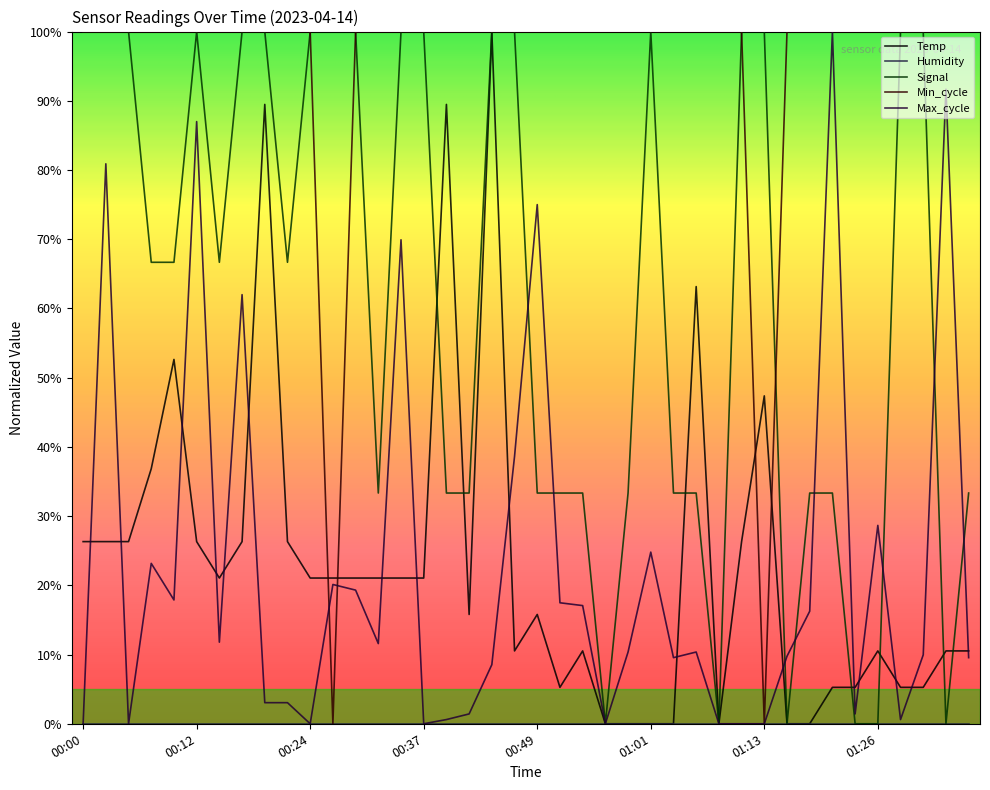

How many lines are shown in the chart?

5